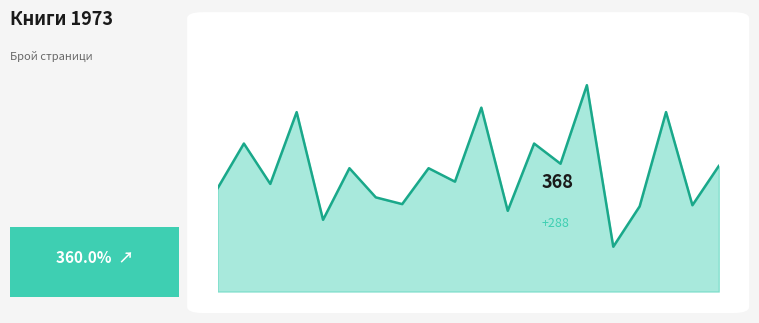

True or false: the data has more than 1 interior local peaks.

True